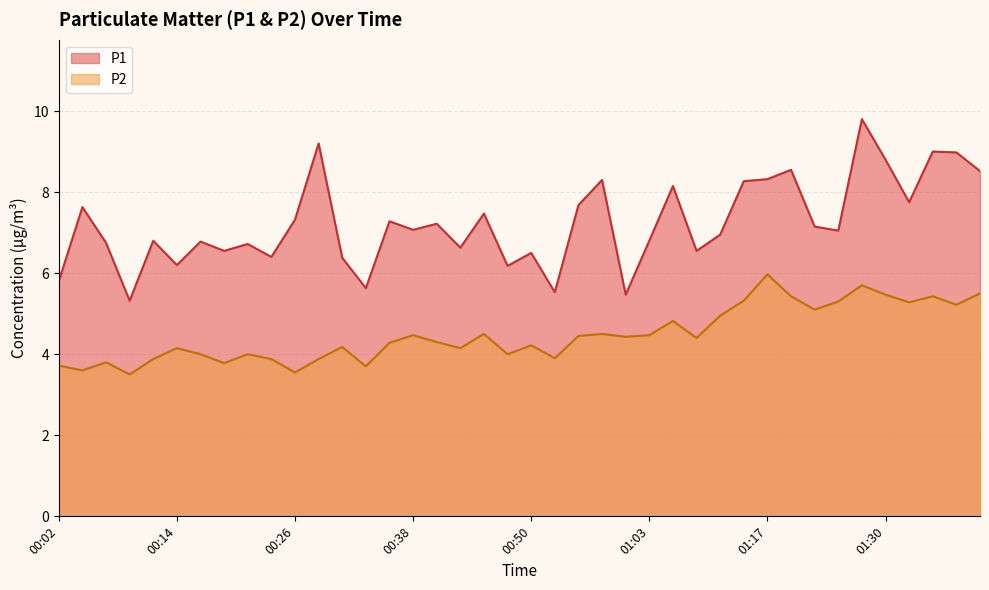

What is the label of the 13th point from the right?

01:07